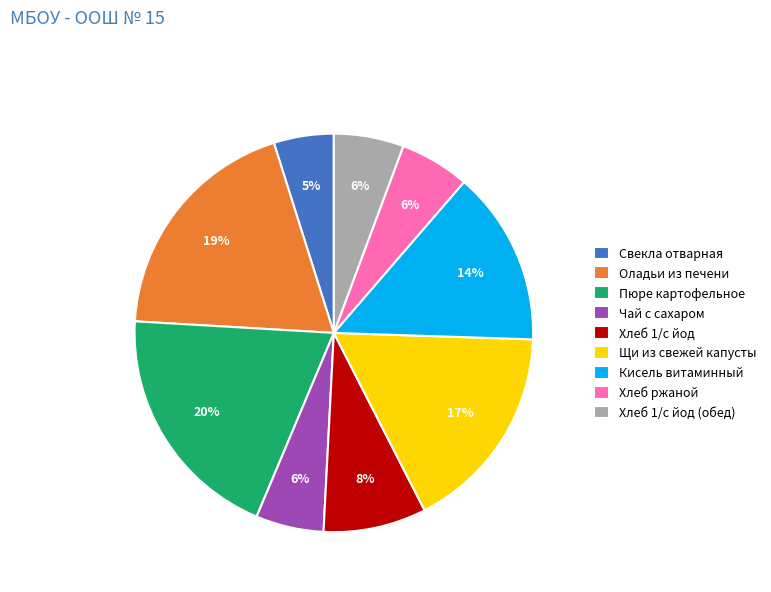

Count the number of slices in the pie.

9